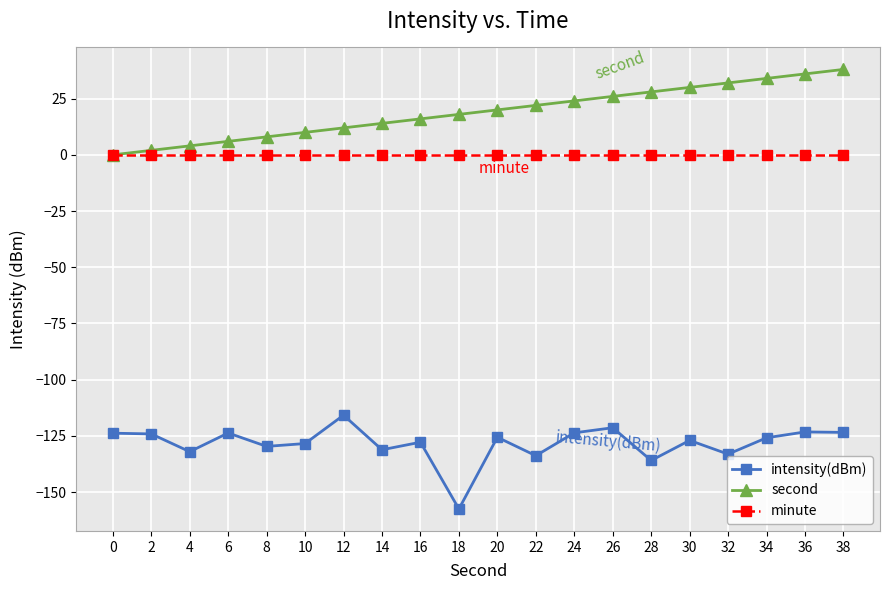

Rank the series at 18 from highest to lowest value.

second, minute, intensity(dBm)